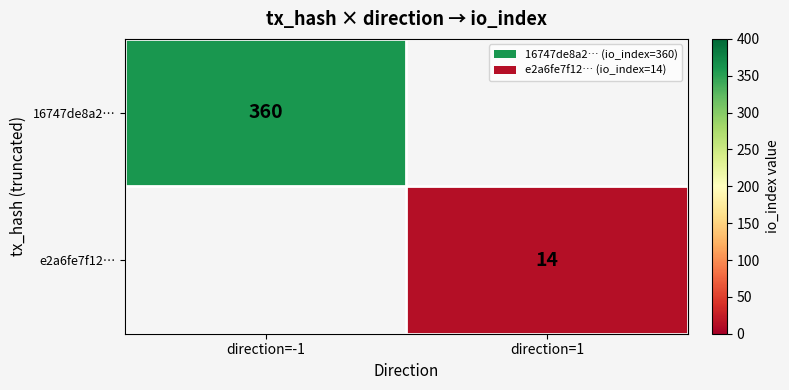

Which label corresponds to the smallest value in the chart?

direction=1